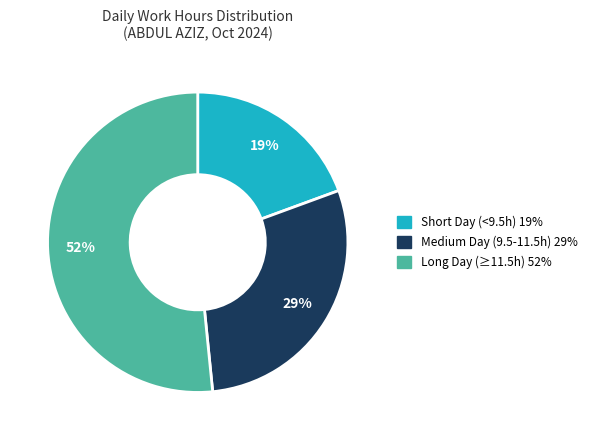

Is there any slice that represents more than half of the pie?

Yes